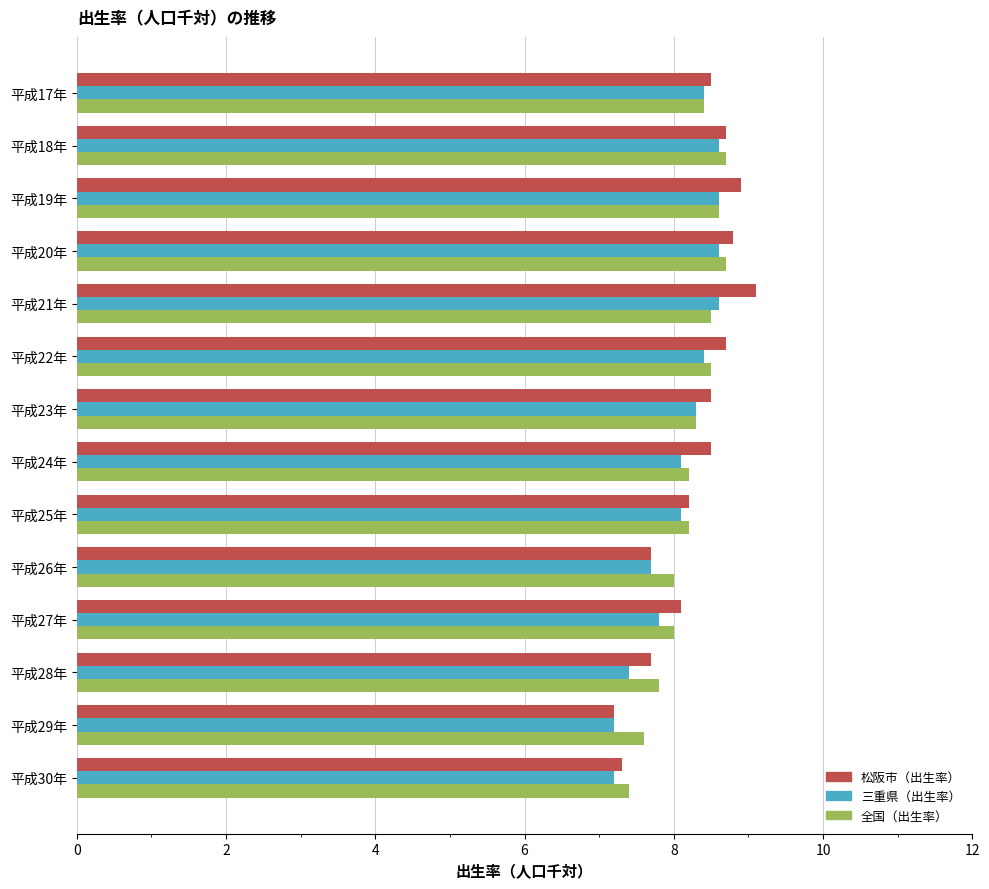

What is the total value across all series at 平成23年?

25.1